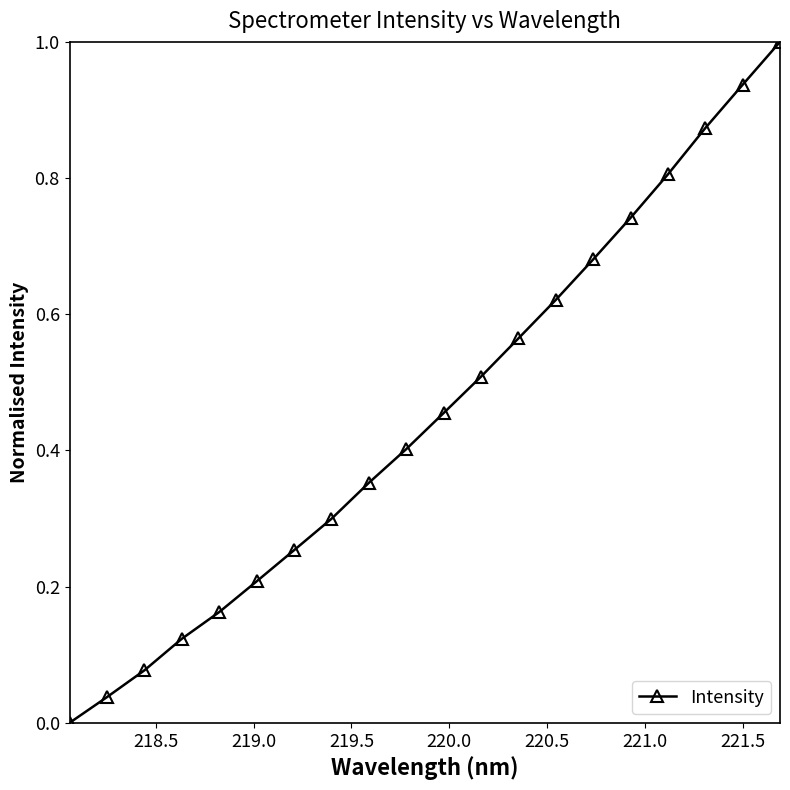

What is the difference between the maximum and minimum values?

1.0